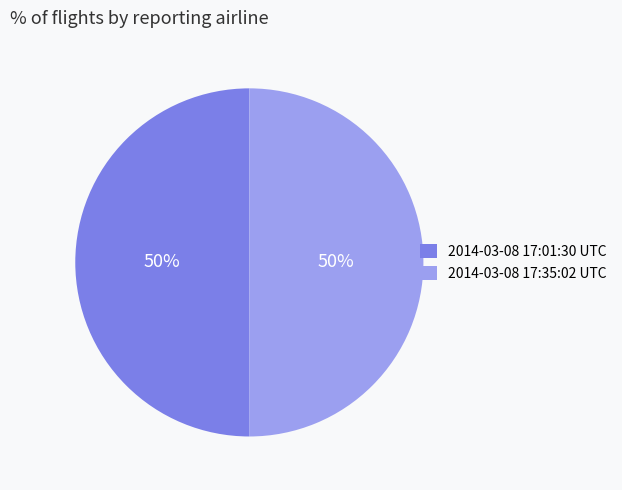

Approximately how many times larger is the value at 2014-03-08 17:35:02 UTC compared to 2014-03-08 17:01:30 UTC?

1.0